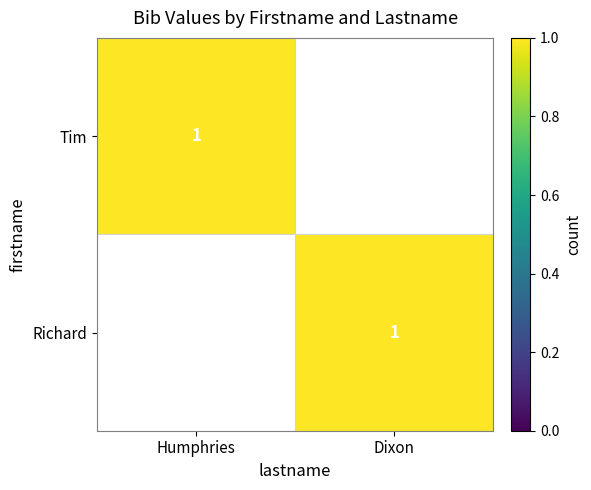

Which has a higher value, Humphries or Dixon?

Humphries